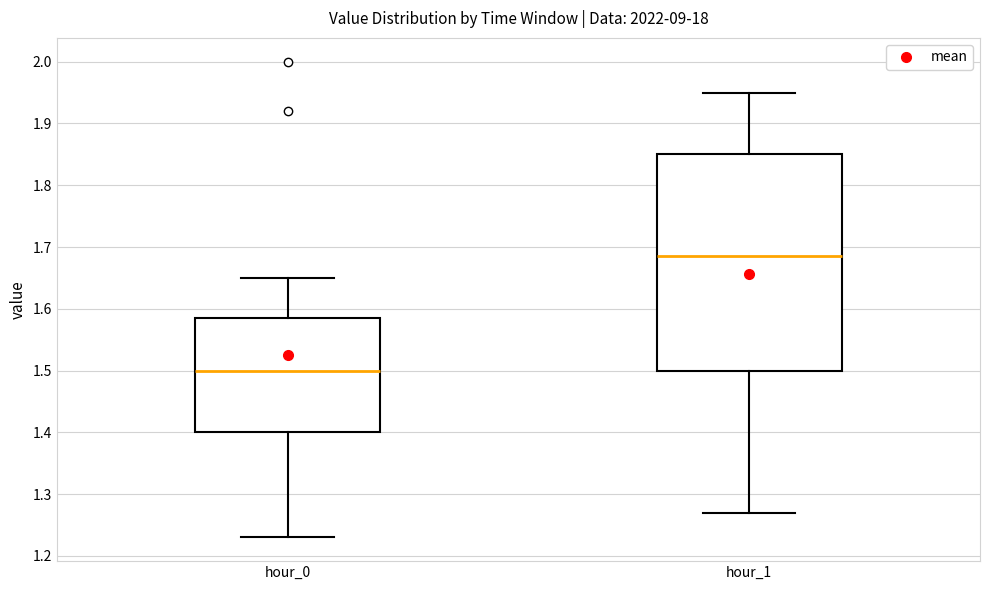

Comparing the boxes themselves (not the whiskers), which one is the tallest?

hour_1